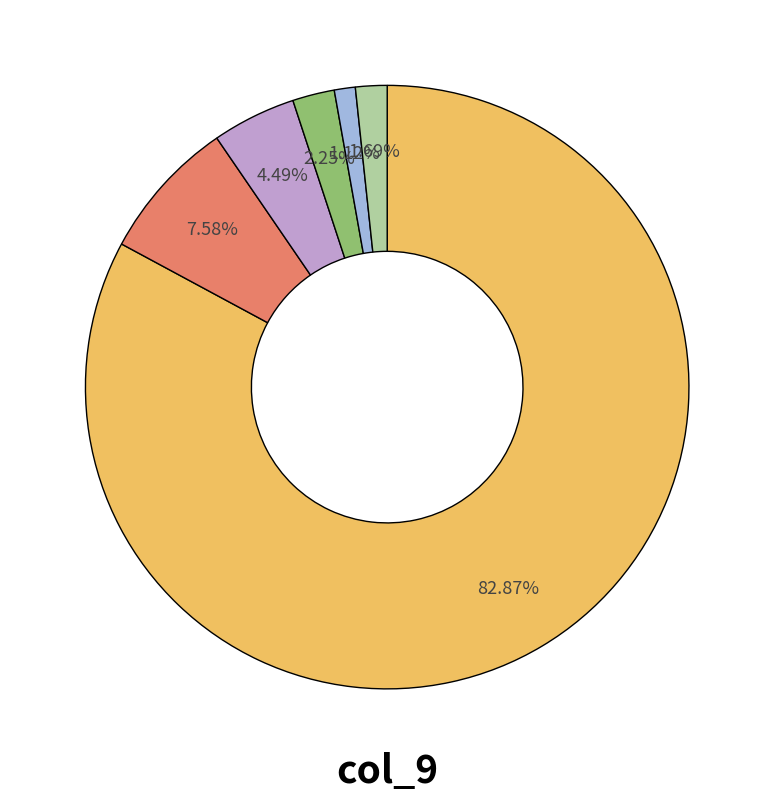

Is there a majority slice in this chart?

Yes